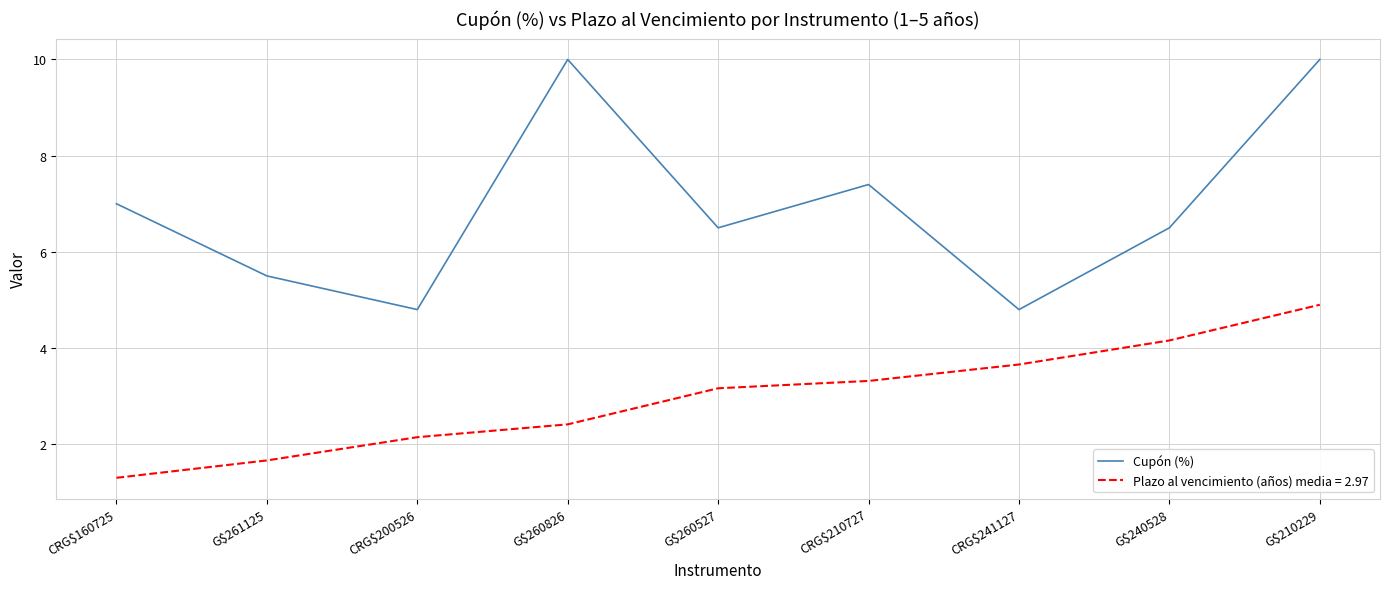

What position from the left is G$260527?

5